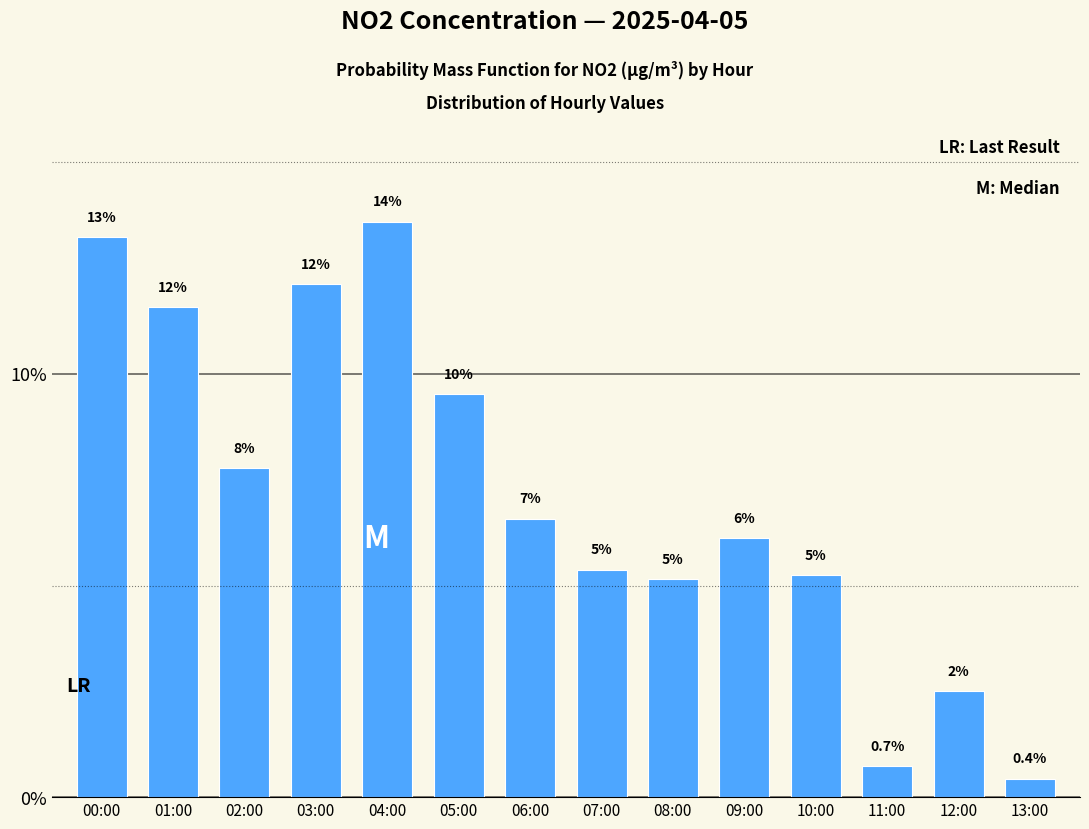

True or false: the data shows 5.1 at 08:00.

True